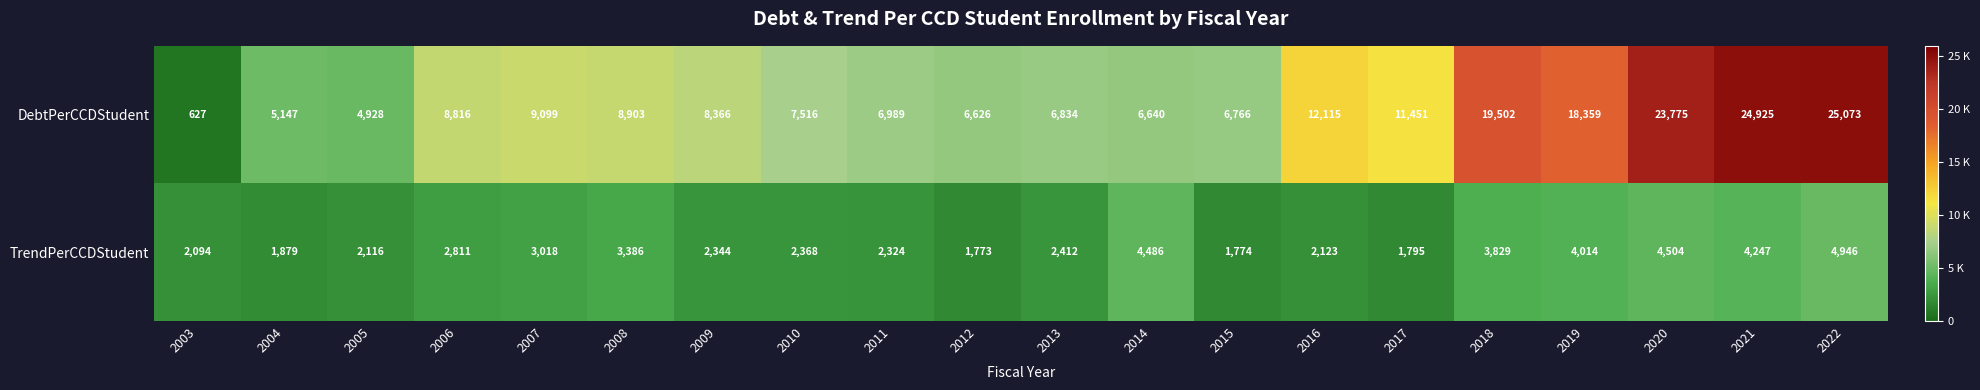

At which category is the sum across all series the highest?

2022